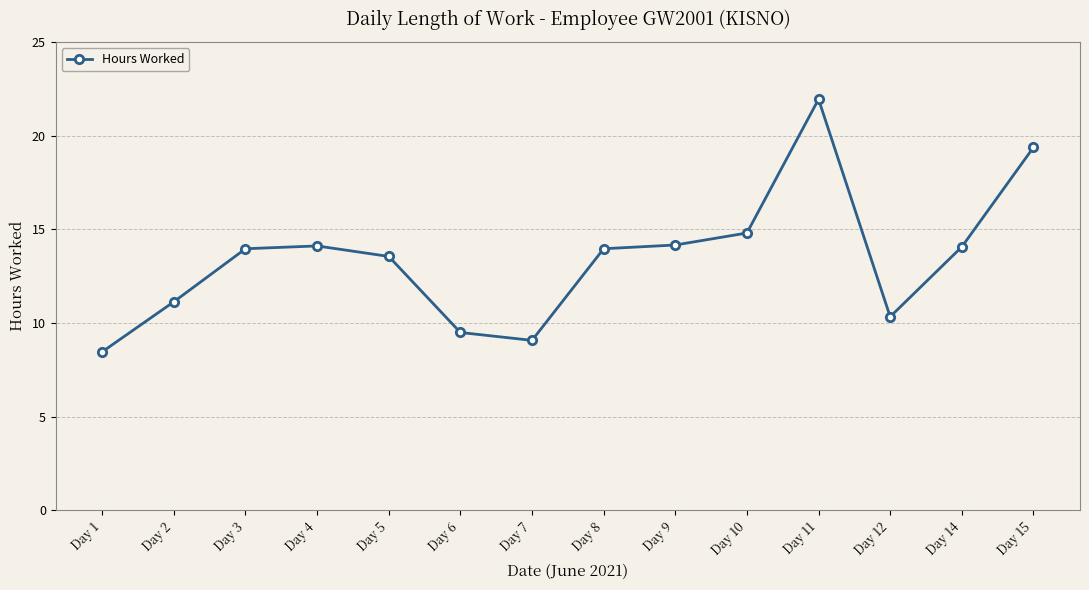

What is the average value?

13.5